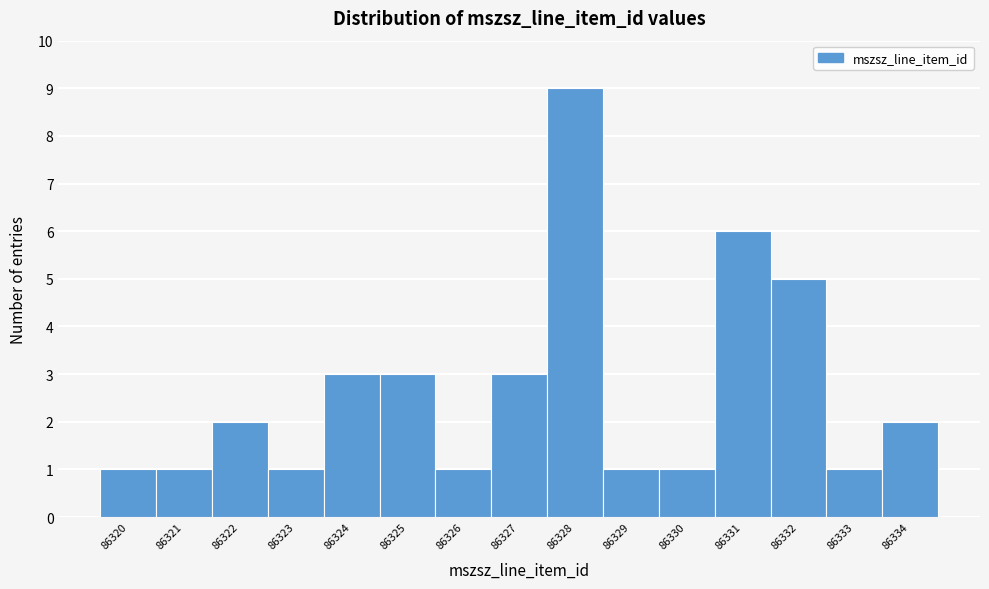

Reading left to right, transcribe this chart: for each bar, give the range it covers on the x-axis and its height. The values are not printed on the chart, so give them approximately, as read against the axis.

86319.5 to 86320.5: 1
86320.5 to 86321.5: 1
86321.5 to 86322.5: 2
86322.5 to 86323.5: 1
86323.5 to 86324.5: 3
86324.5 to 86325.5: 3
86325.5 to 86326.5: 1
86326.5 to 86327.5: 3
86327.5 to 86328.5: 9
86328.5 to 86329.5: 1
86329.5 to 86330.5: 1
86330.5 to 86331.5: 6
86331.5 to 86332.5: 5
86332.5 to 86333.5: 1
86333.5 to 86334.5: 2